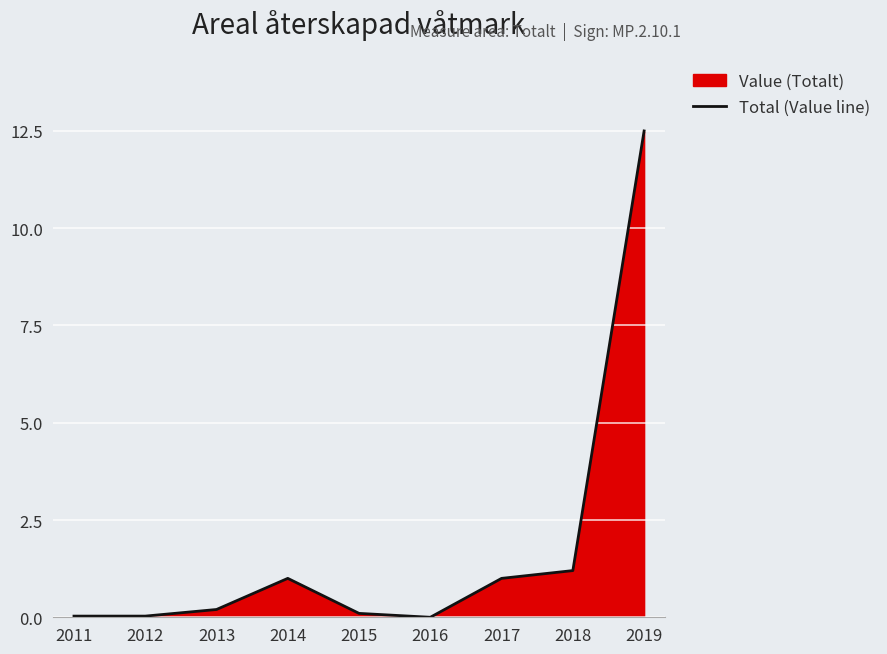

Between 2015 and 2017, which is larger?

2017